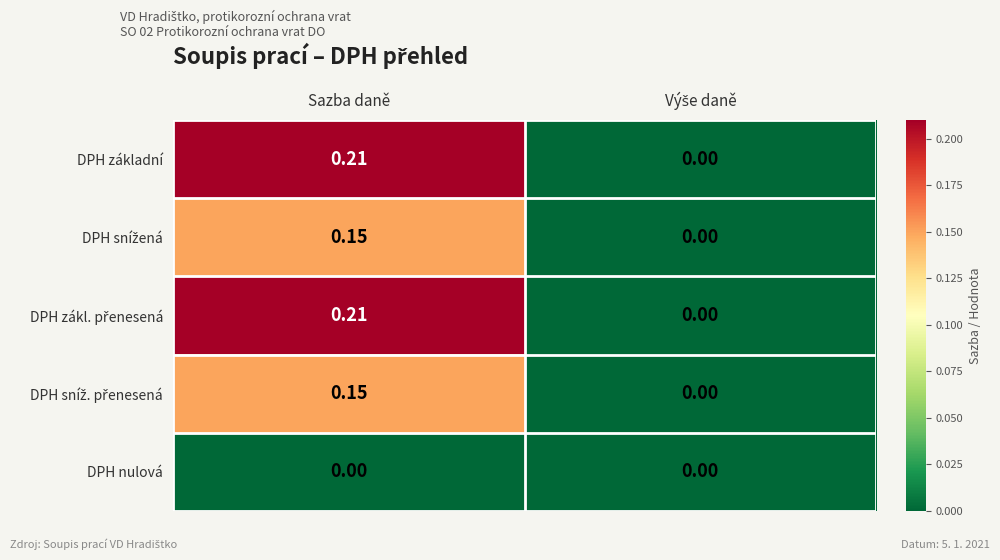

How many series are shown in this chart?

5